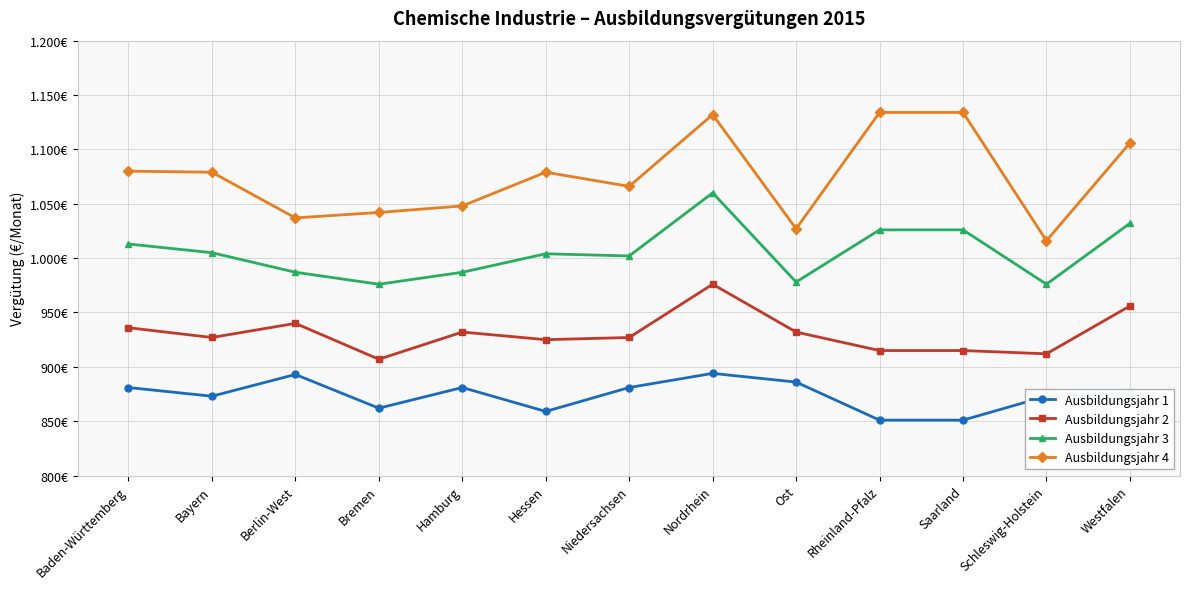

Reading right to left, what are all the values shown in this chart?

Ausbildungsjahr 1: 876	873	851	851	886	894	881	859	881	862	893	873	881
Ausbildungsjahr 2: 956	912	915	915	932	976	927	925	932	907	940	927	936
Ausbildungsjahr 3: 1032	976	1026	1026	978	1060	1002	1004	987	976	987	1005	1013
Ausbildungsjahr 4: 1106	1016	1134	1134	1027	1132	1066	1079	1048	1042	1037	1079	1080